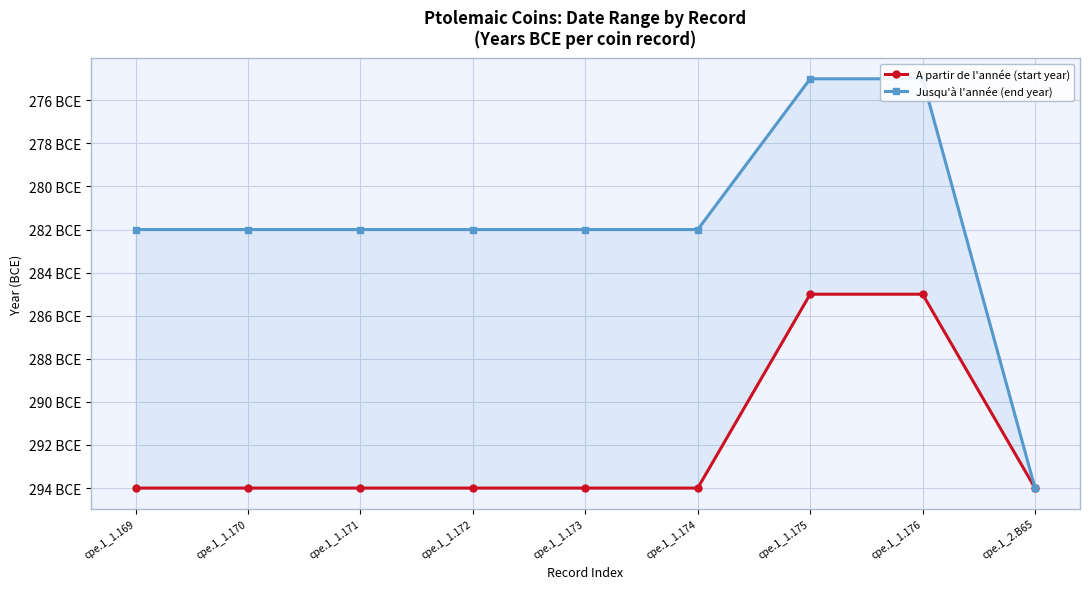

What is the value of the Jusqu'à l'année (end year) point at the 8th from the left?

-275